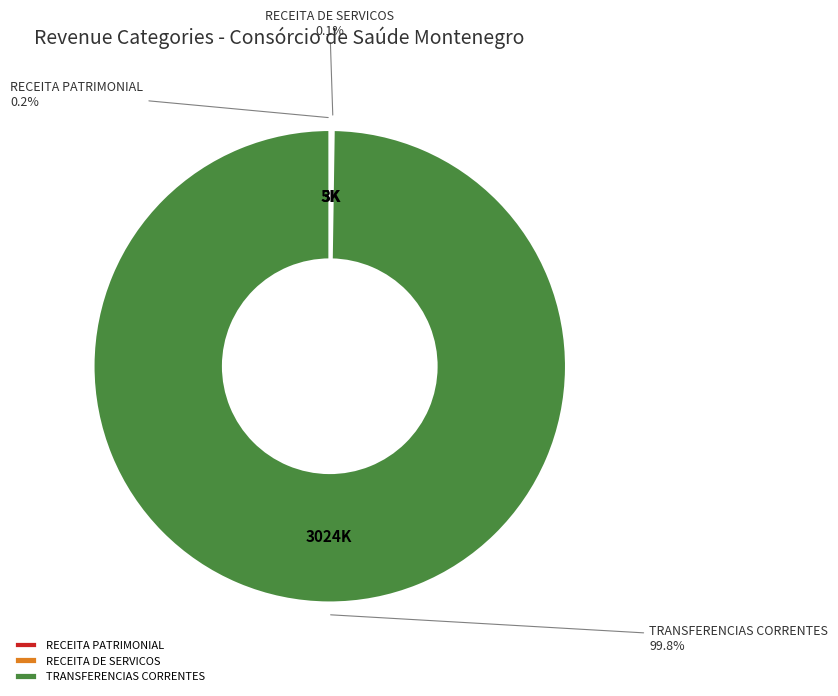

Does any single category account for the majority?

Yes